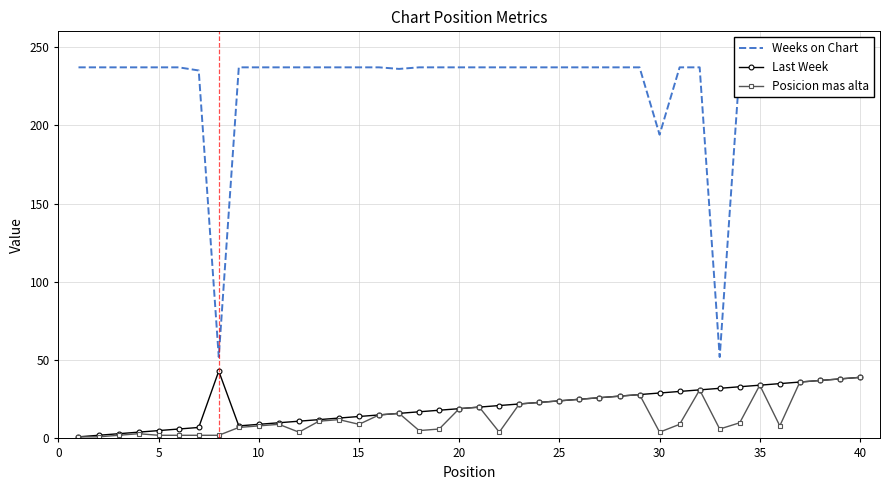

How many lines are shown in the chart?

3